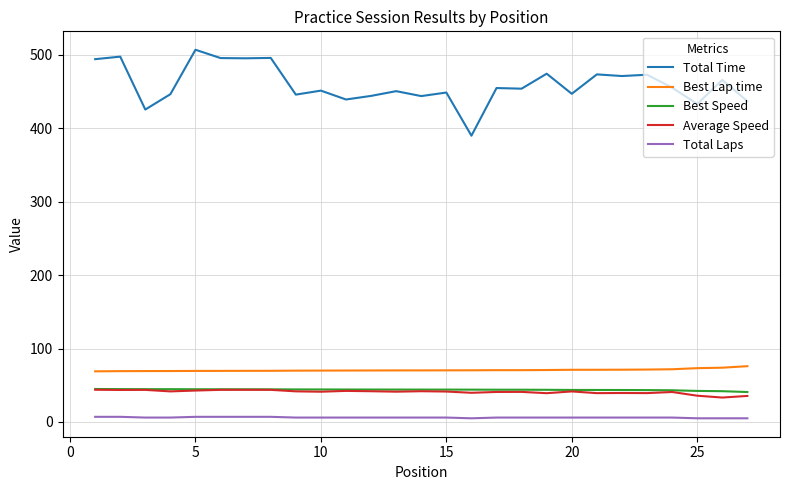

Which series has the largest total across all categories?

Total Time